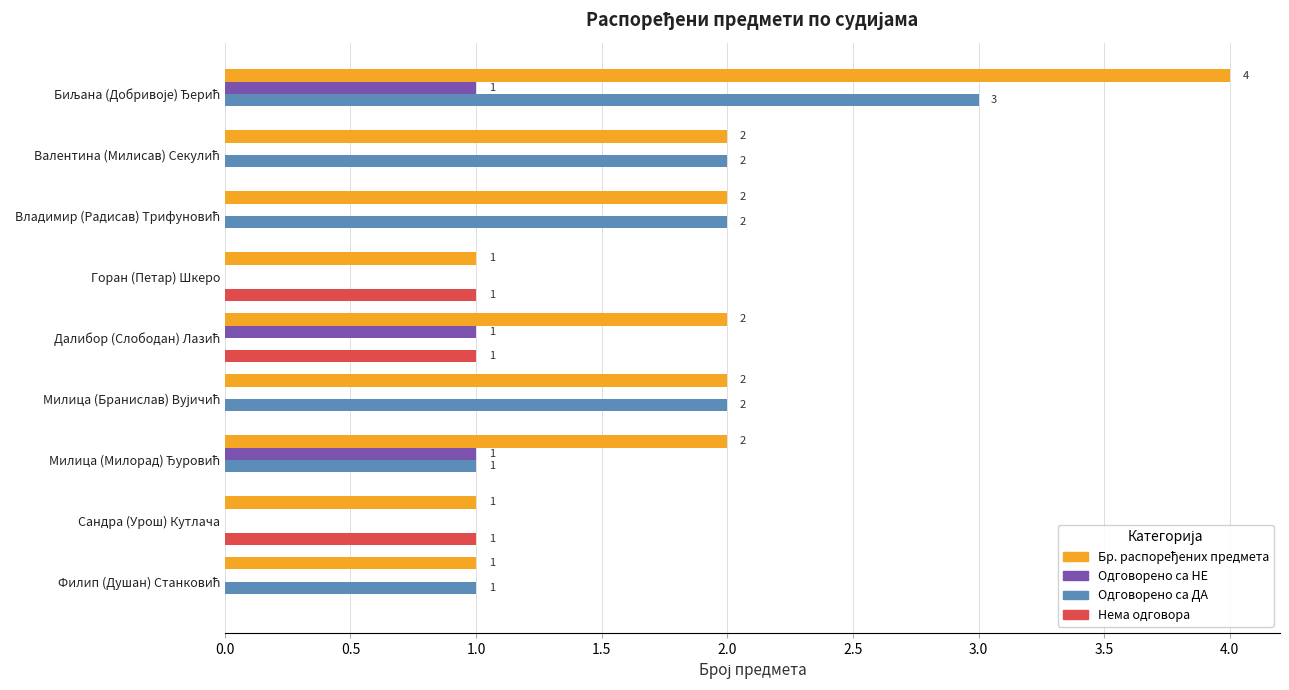

How many data points in Нема одговора are above 0?

3